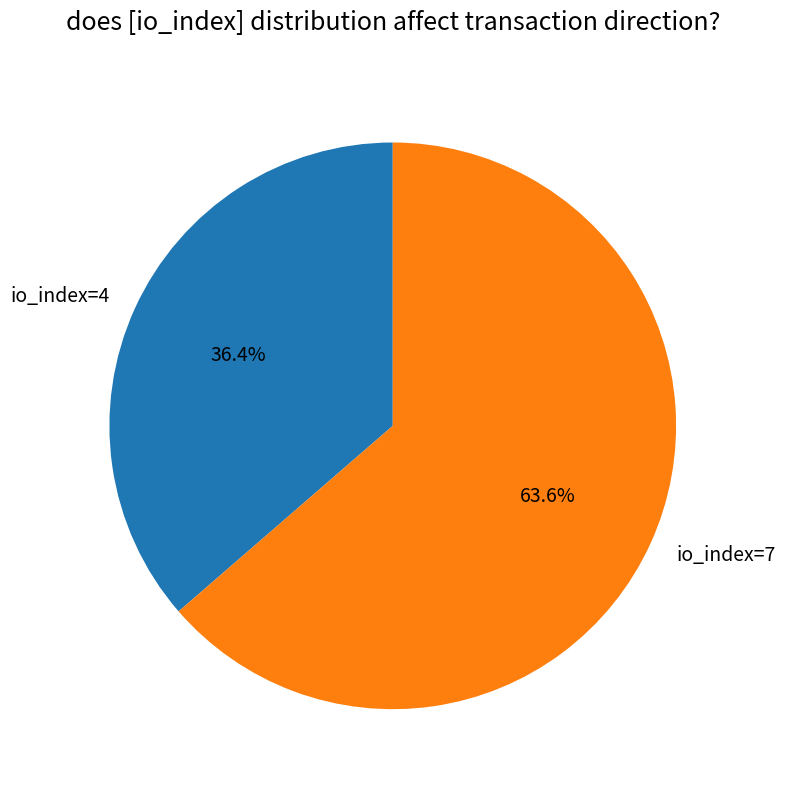

How many segments does this pie chart have?

2